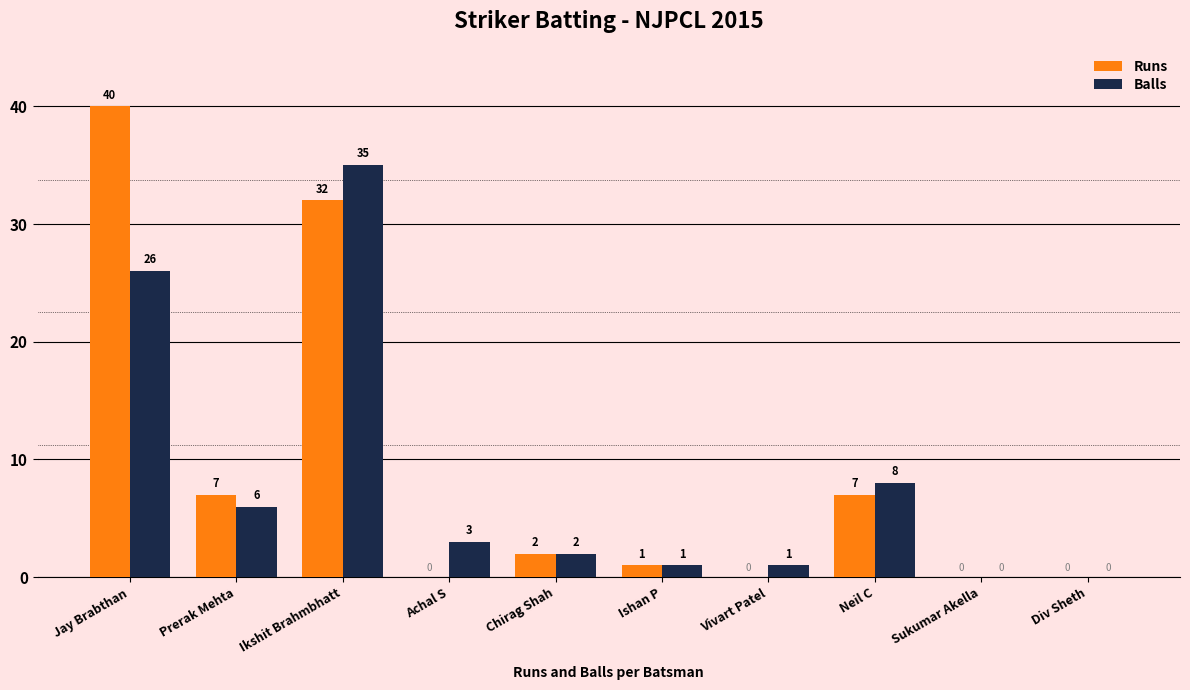

What is the approximate value of Balls at Jay Brabthan, to the nearest 10?

30